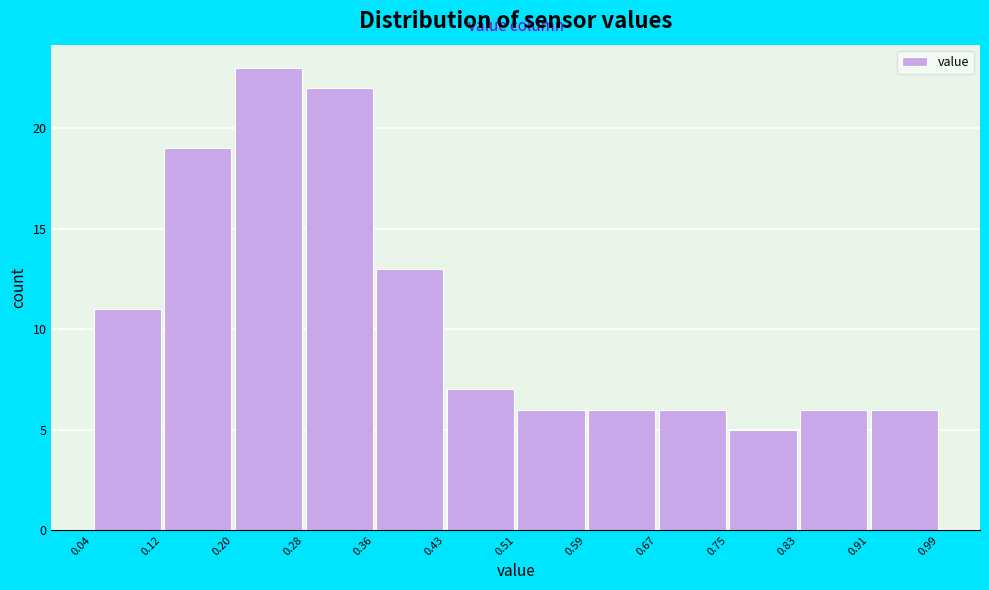

Reading left to right, list every bar in this chart as the range it spans on the x-axis followed by its height. The values are not printed on the chart, so give them approximately, as read against the axis.

0.04 to 0.12: 11
0.12 to 0.20: 19
0.20 to 0.28: 23
0.28 to 0.36: 22
0.36 to 0.43: 13
0.43 to 0.51: 7
0.51 to 0.59: 6
0.59 to 0.67: 6
0.67 to 0.75: 6
0.75 to 0.83: 5
0.83 to 0.91: 6
0.91 to 0.99: 6